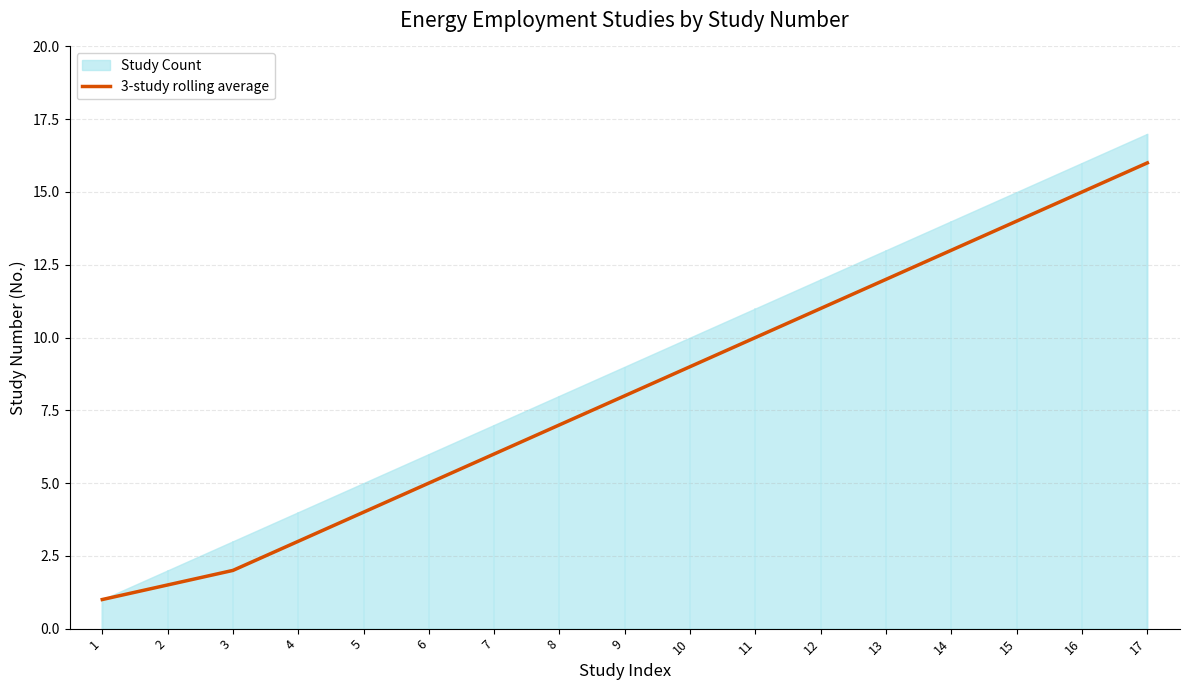

What value does the data have at 14?

13.0